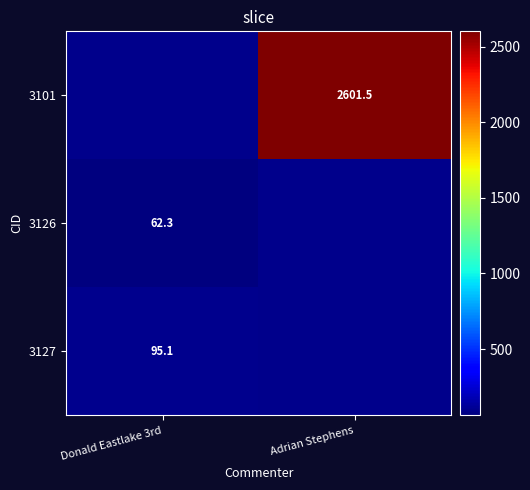

Where is 3126 nearest to the value 62?

Donald Eastlake 3rd